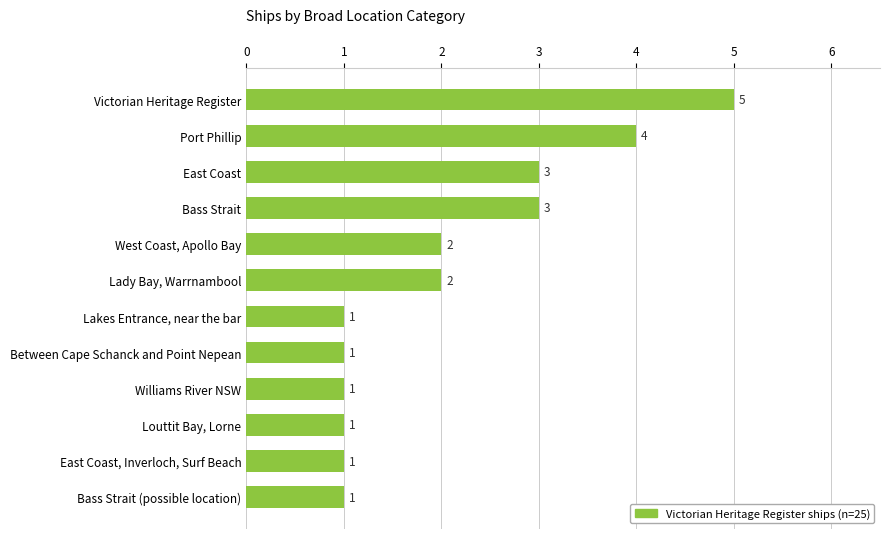

Count the values in the range 1 to 3.

10